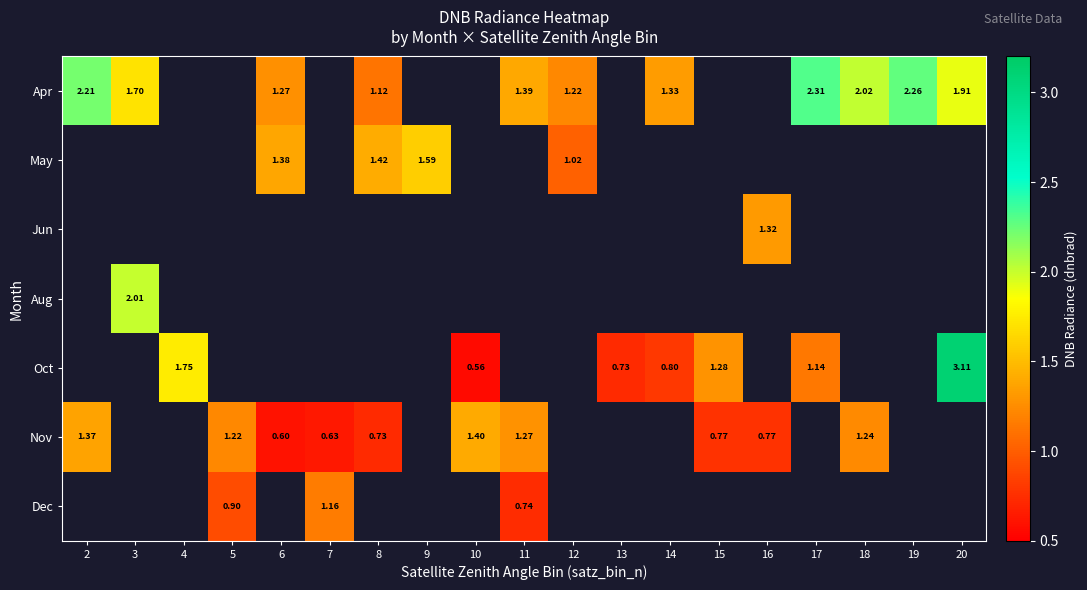

Which series changed the most between 6 and 17?

Apr